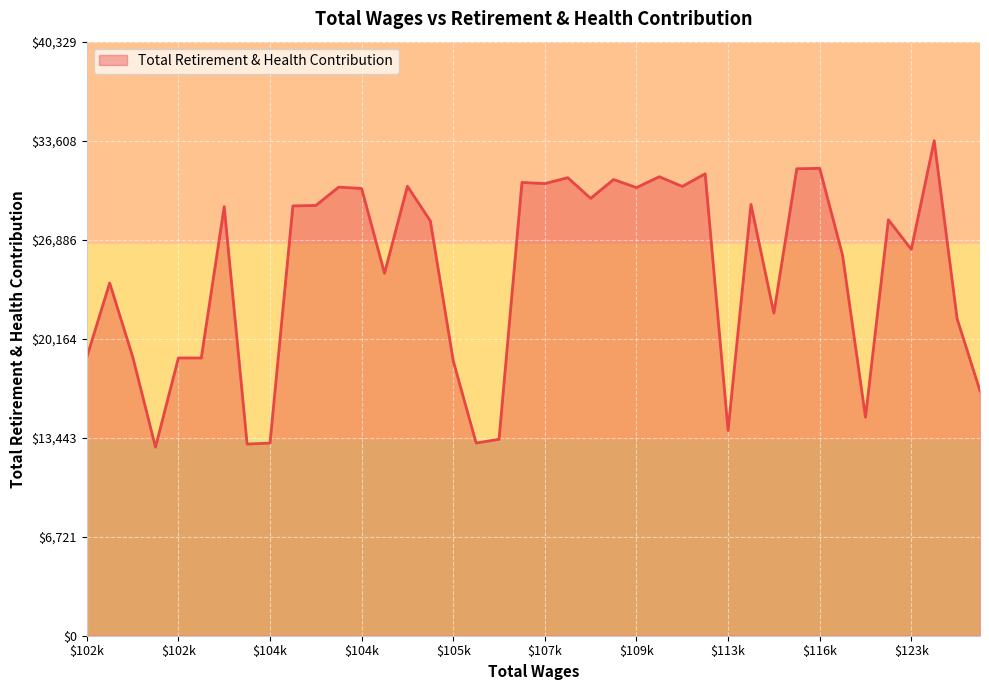

What is the difference between the maximum and minimum values?

20803